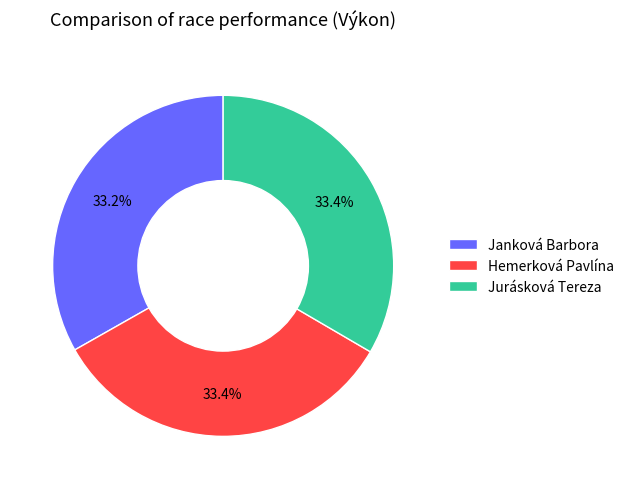

What is the ratio of the value at Janková Barbora to the value at Jurásková Tereza?

1.0